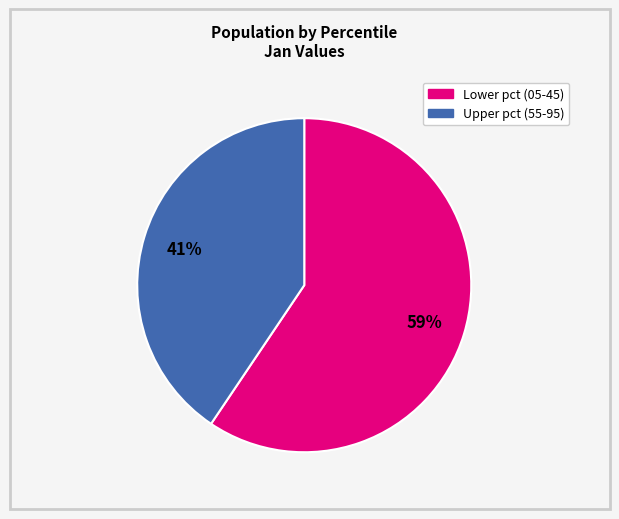

Is there a majority slice in this chart?

Yes